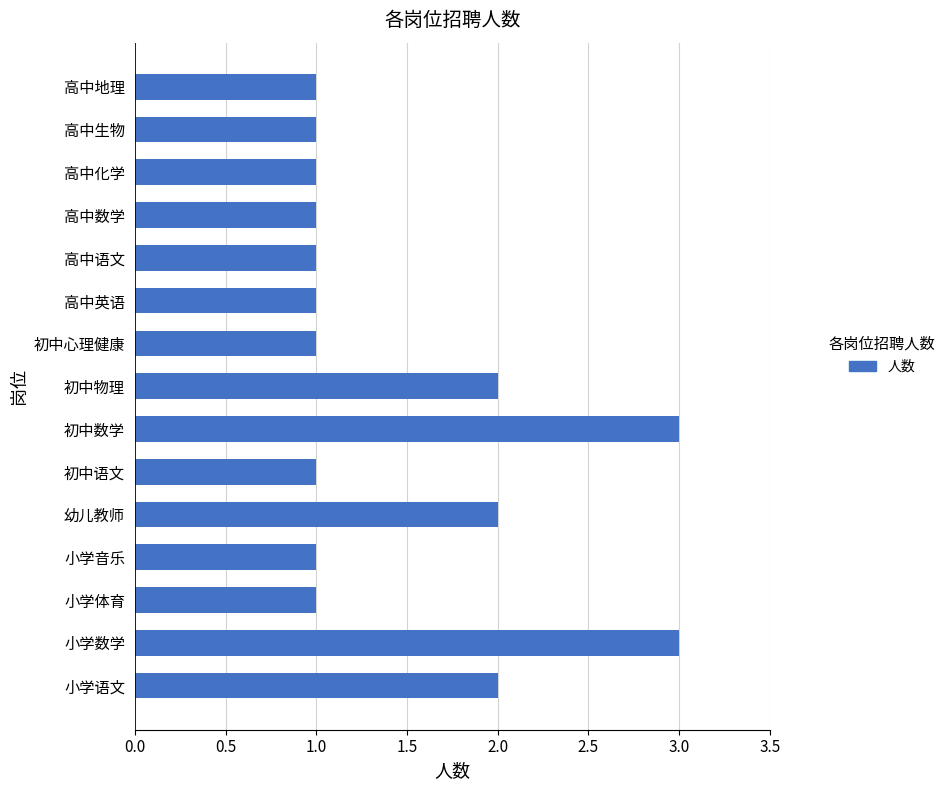

What is the greatest value displayed?

3